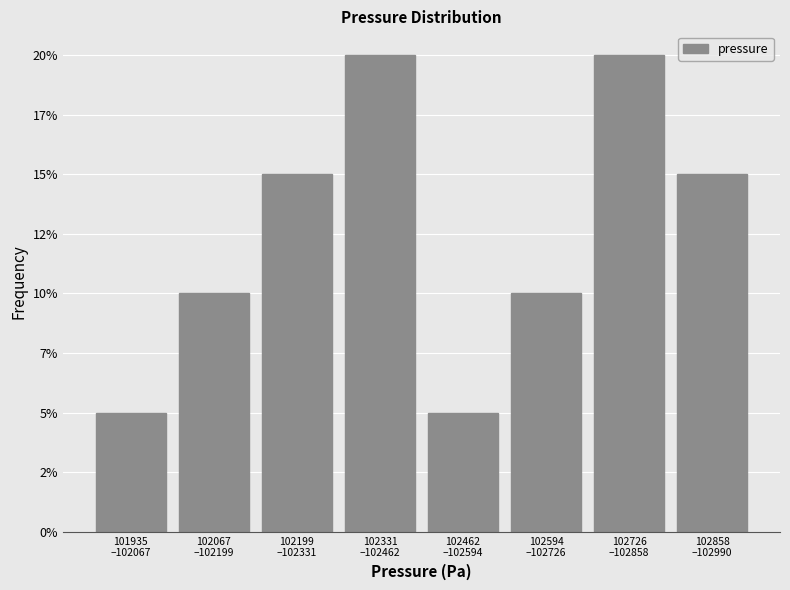

Are the bars horizontal?

No